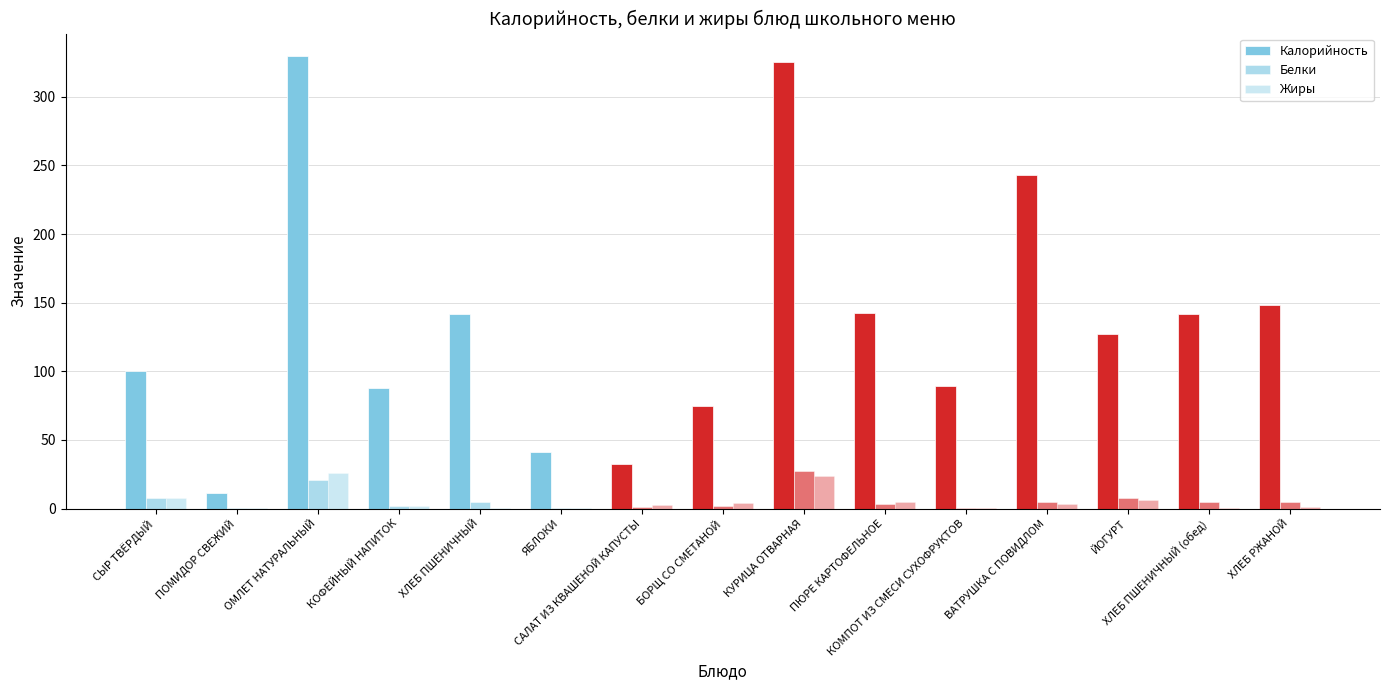

Between КУРИЦА ОТВАРНАЯ and ХЛЕБ РЖАНОЙ, which is larger?

КУРИЦА ОТВАРНАЯ